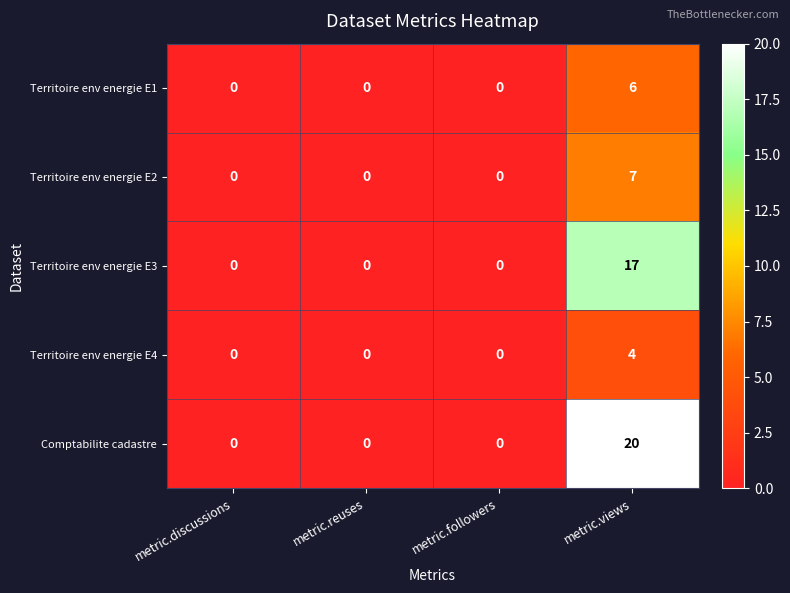

The value of Territoire env energie E3 at metric.discussions is 0. True or false?

True